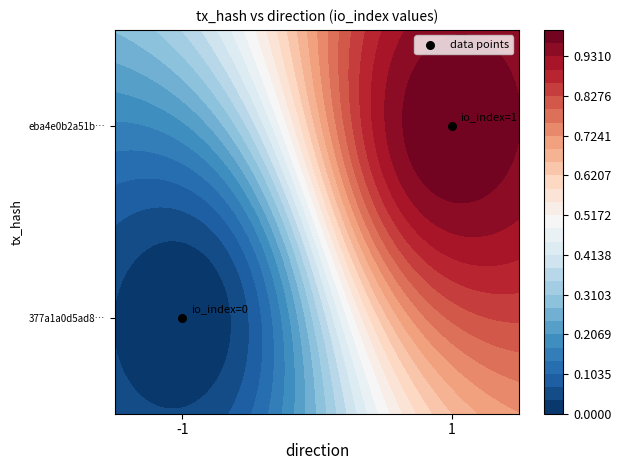

What is the difference between the maximum and minimum values?

1